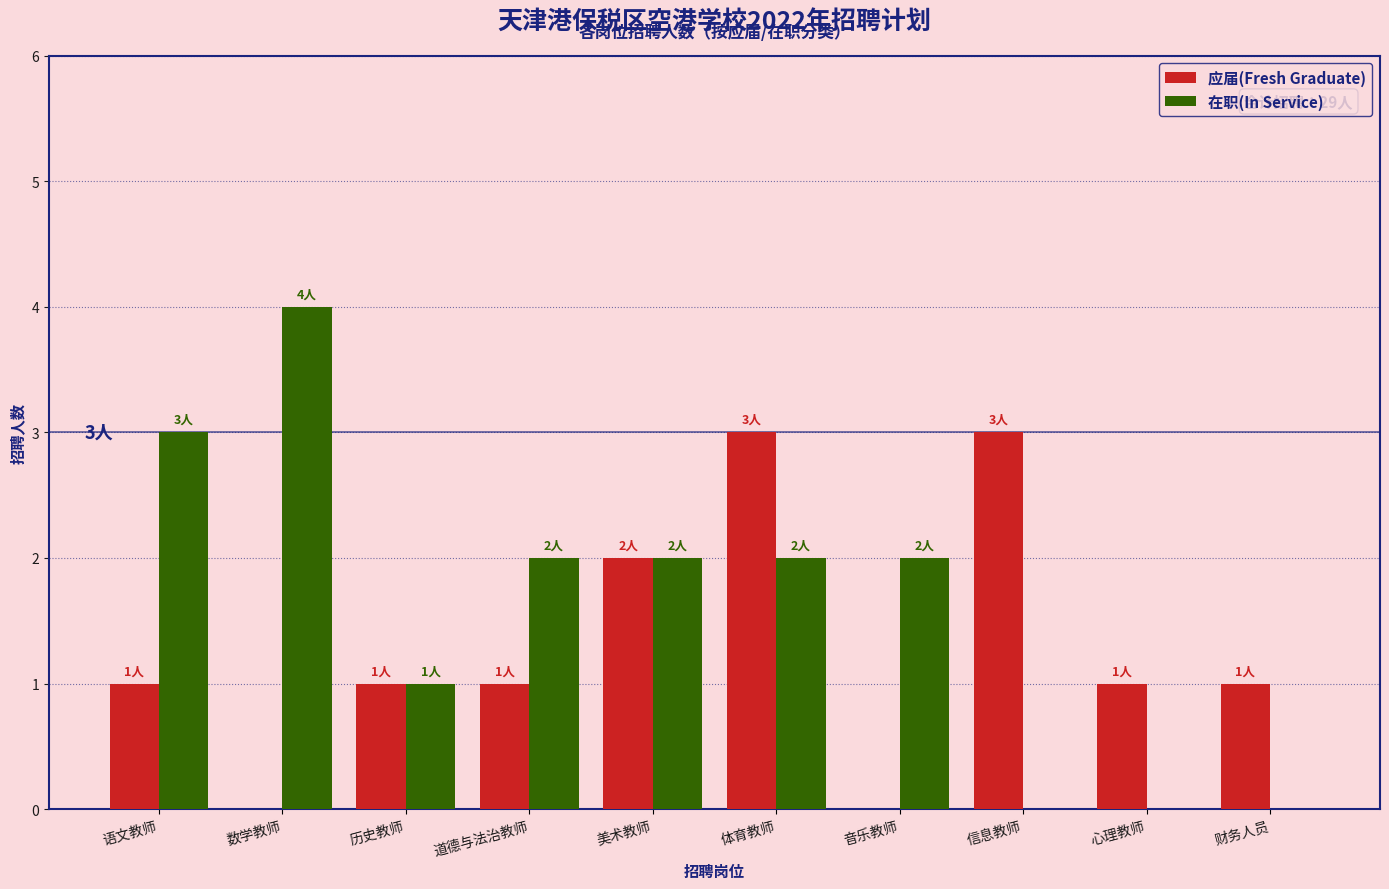

What is the total value across all series at 数学教师?

4